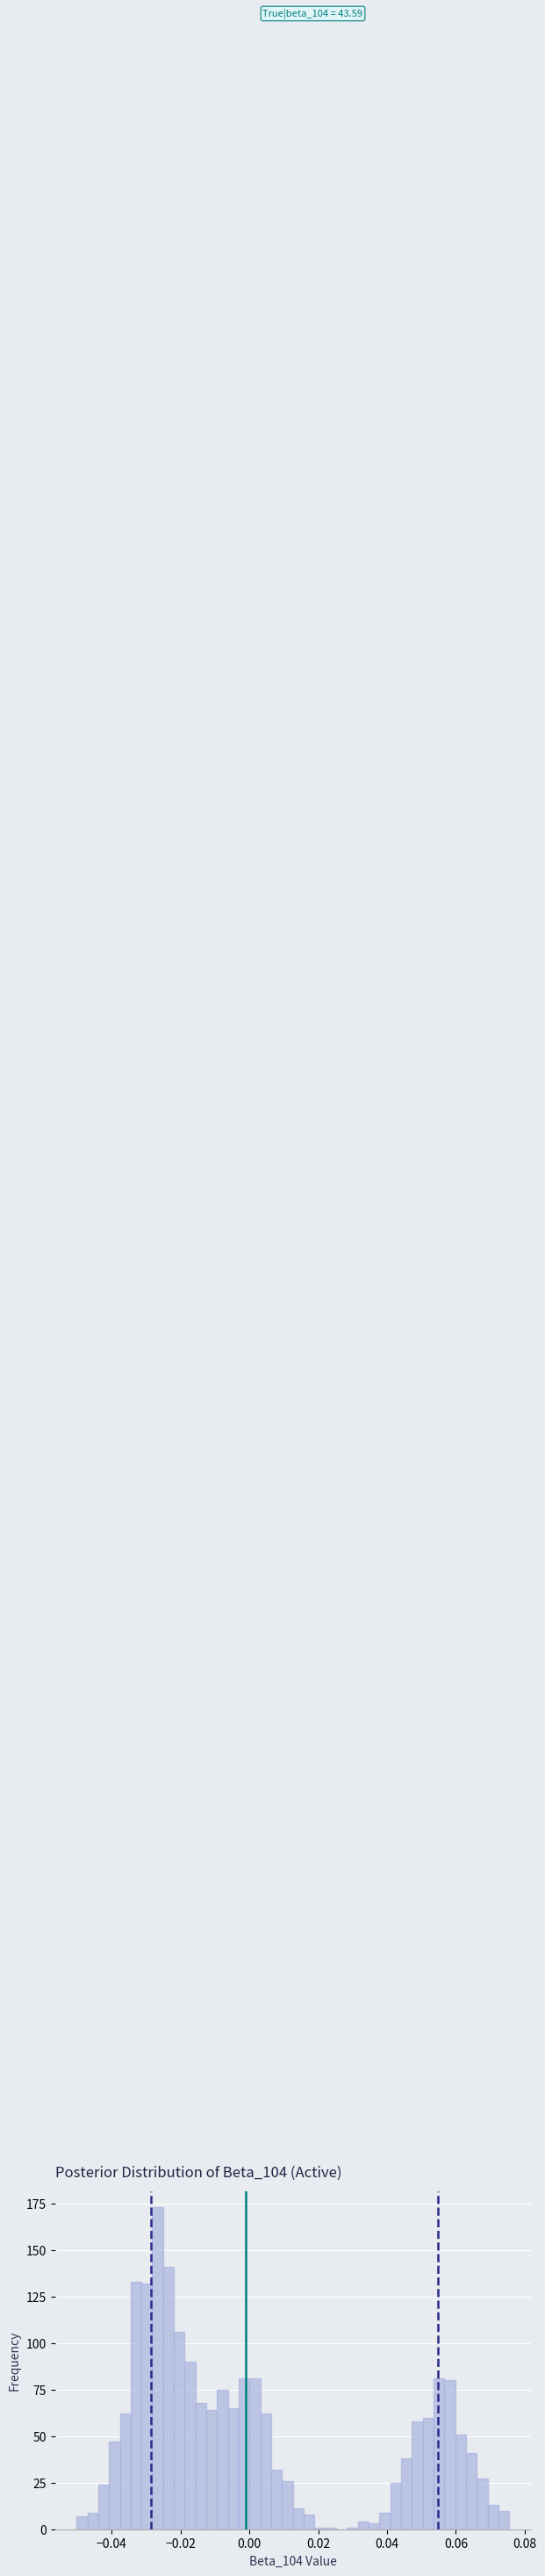

Around what value on the x-axis is the tallest bar? Give the approximate position of its centre, as read against the axis.

-0.026